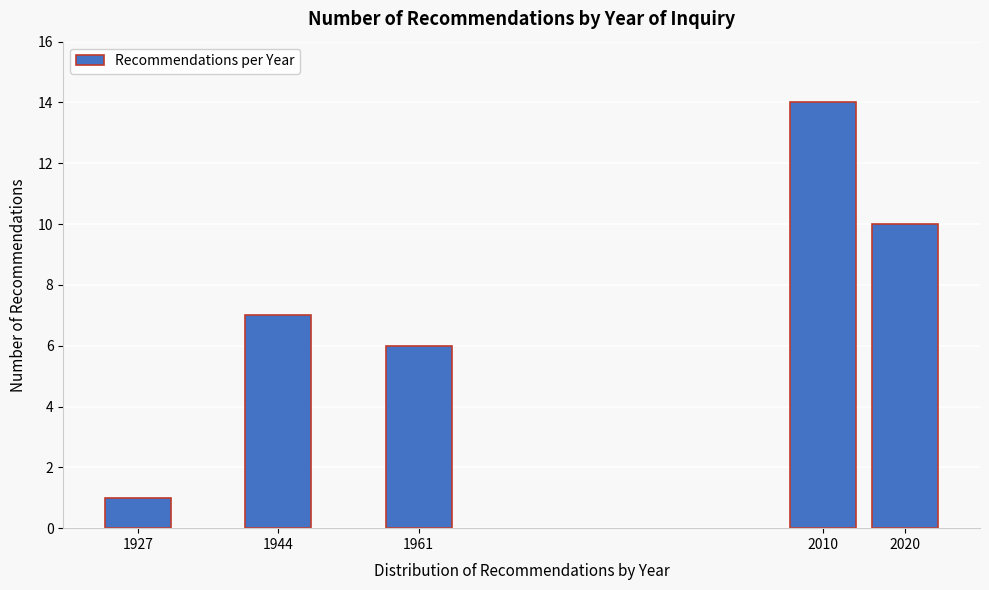

Reading right to left, transcribe all the data shown in this chart.

2020=10	2010=14	1961=6	1944=7	1927=1